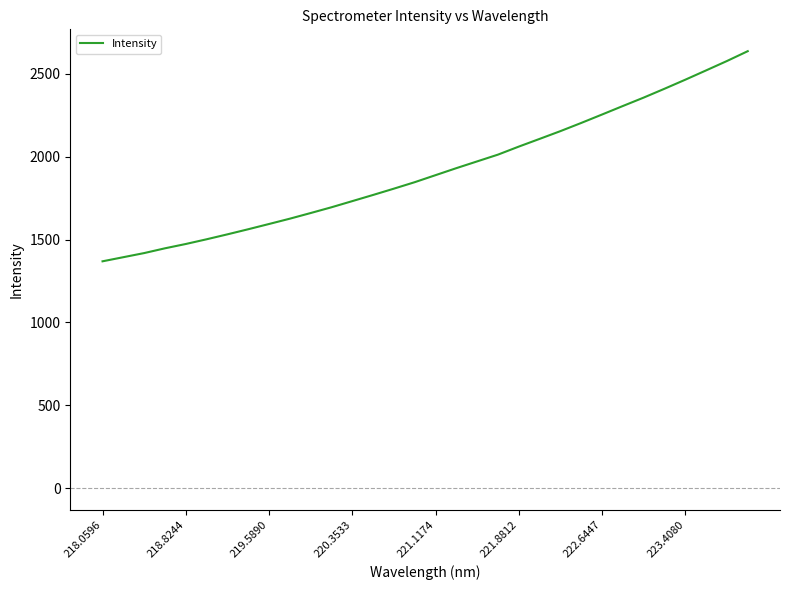

What is the difference between the maximum and minimum values?

1268.6